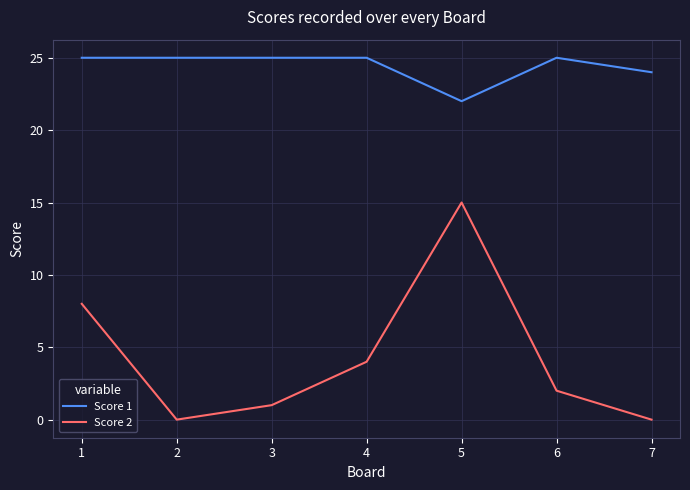

What is the maximum value shown in the chart?

25